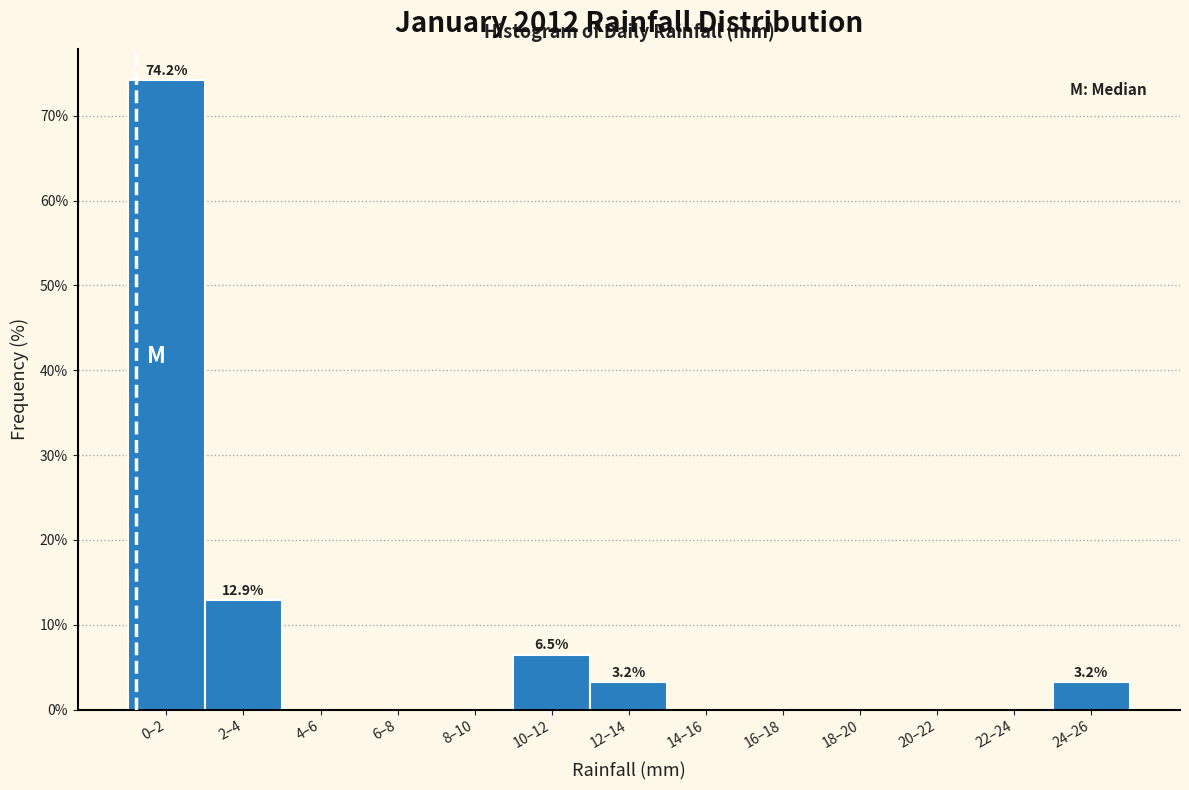

Reading left to right, extract all data points from this chart.

0–2=74.2	2–4=12.9	4–6=0.0	6–8=0.0	8–10=0.0	10–12=6.5	12–14=3.2	14–16=0.0	16–18=0.0	18–20=0.0	20–22=0.0	22–24=0.0	24–26=3.2